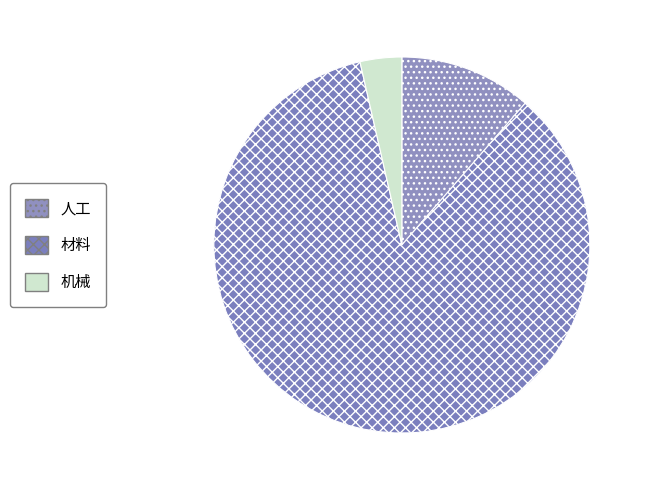

How many segments does this pie chart have?

3